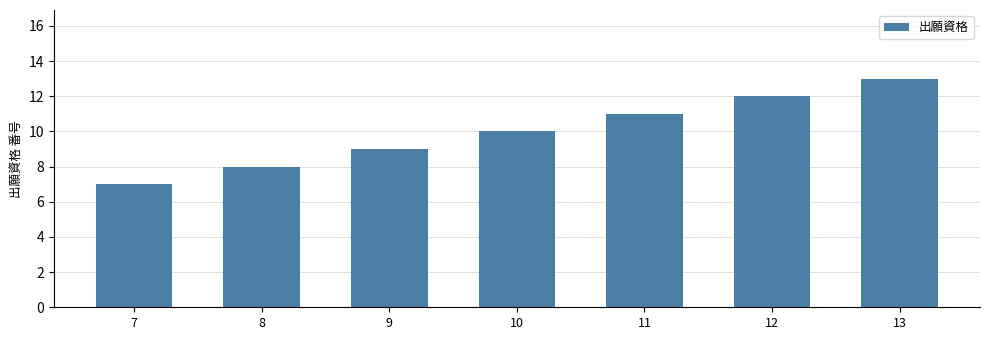

What is the sum of all values?

70